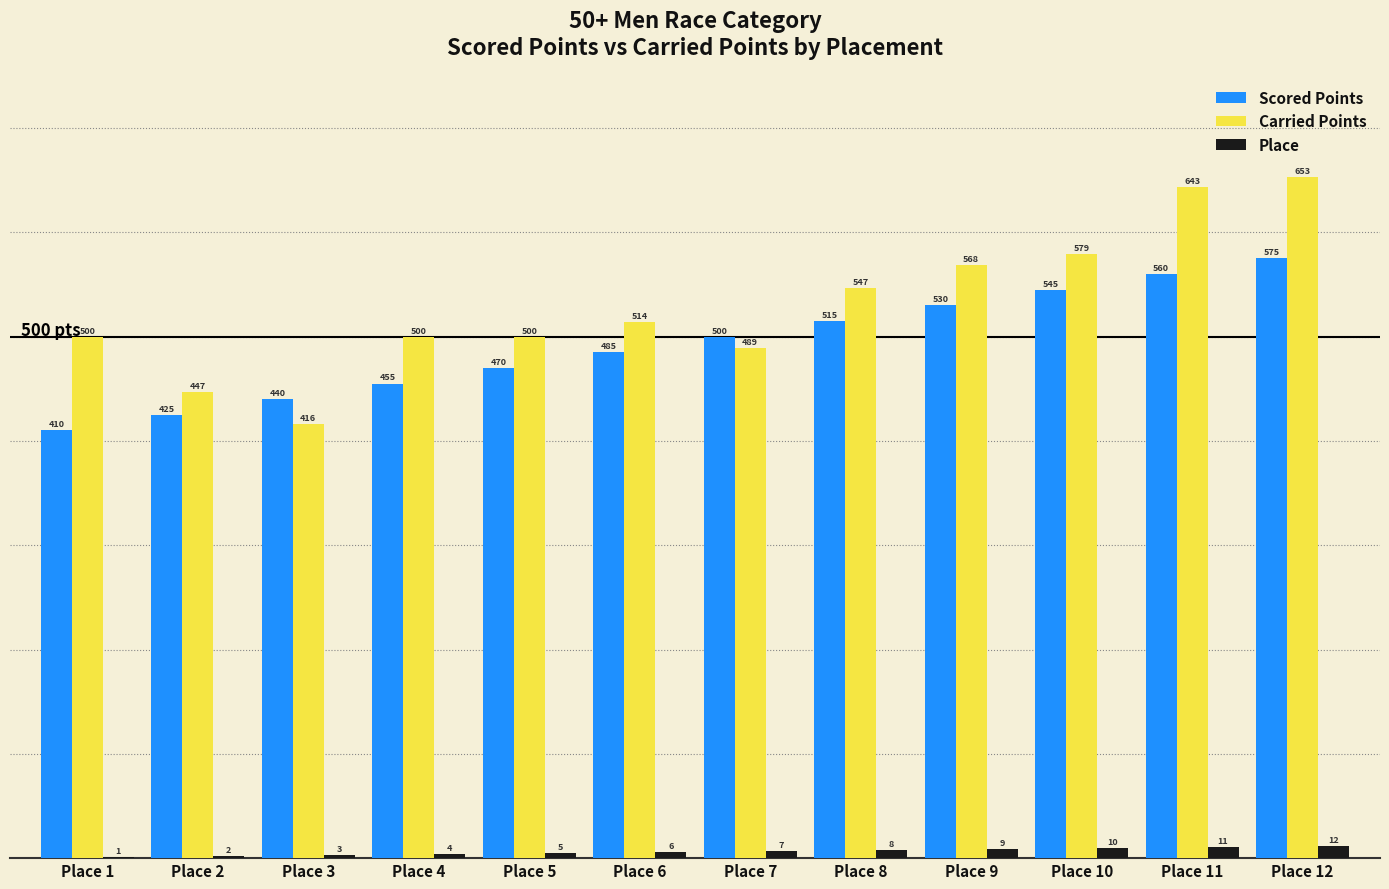

Which series changed the most between Place 6 and Place 9?

Carried Points